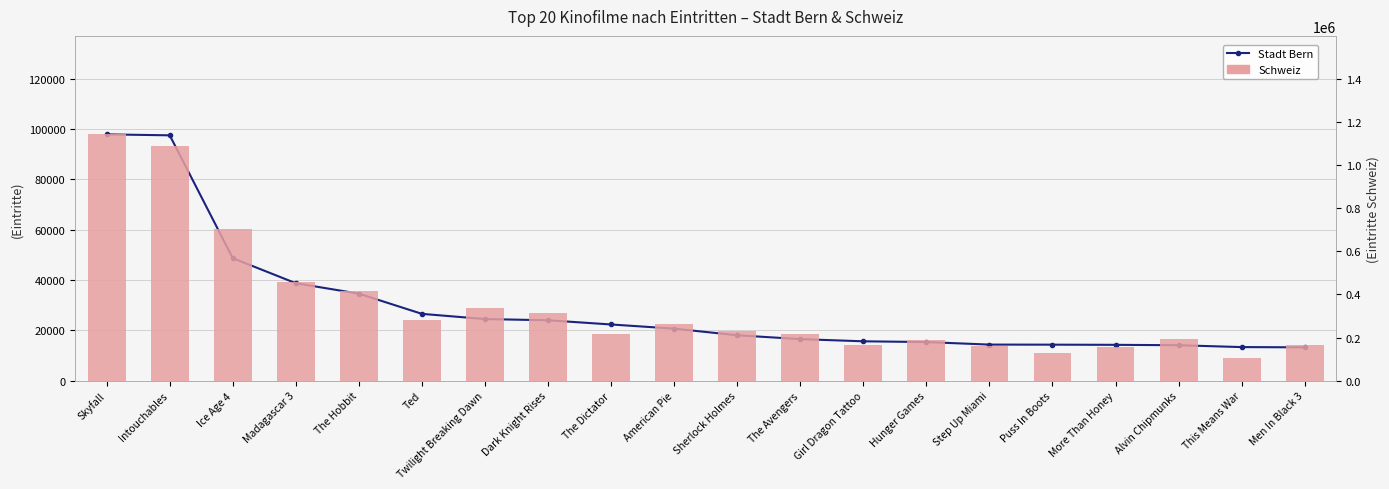

Is it true that Stadt Bern equals 60514 at Madagascar 3?

False